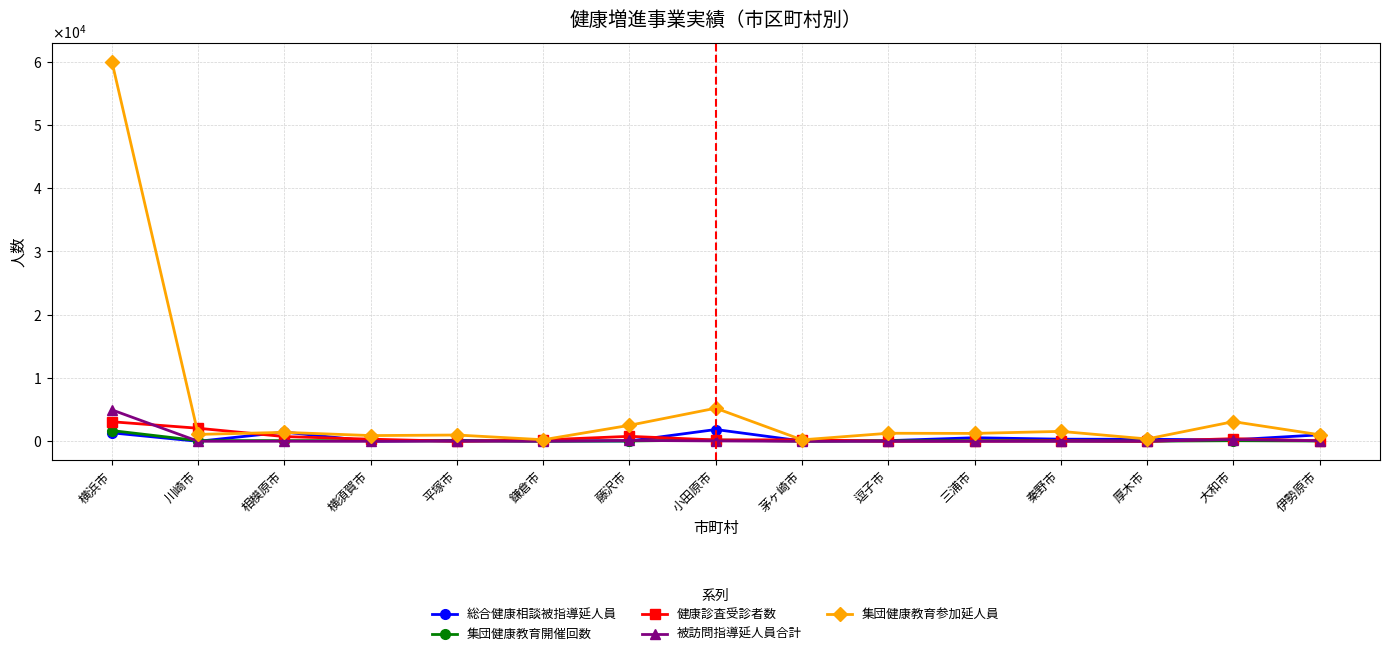

The 被訪問指導延人員合計 series shows 1 at 逗子市. True or false?

False